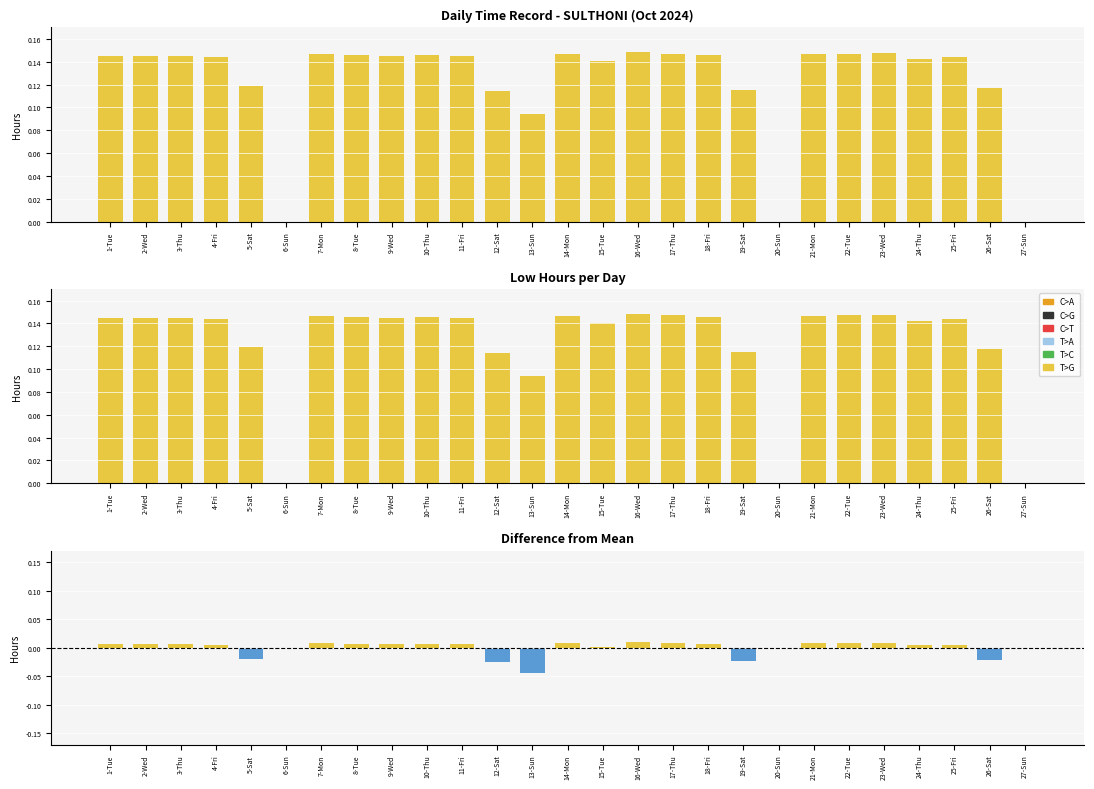

What is the difference between the maximum and minimum values in the Low series?

14.8